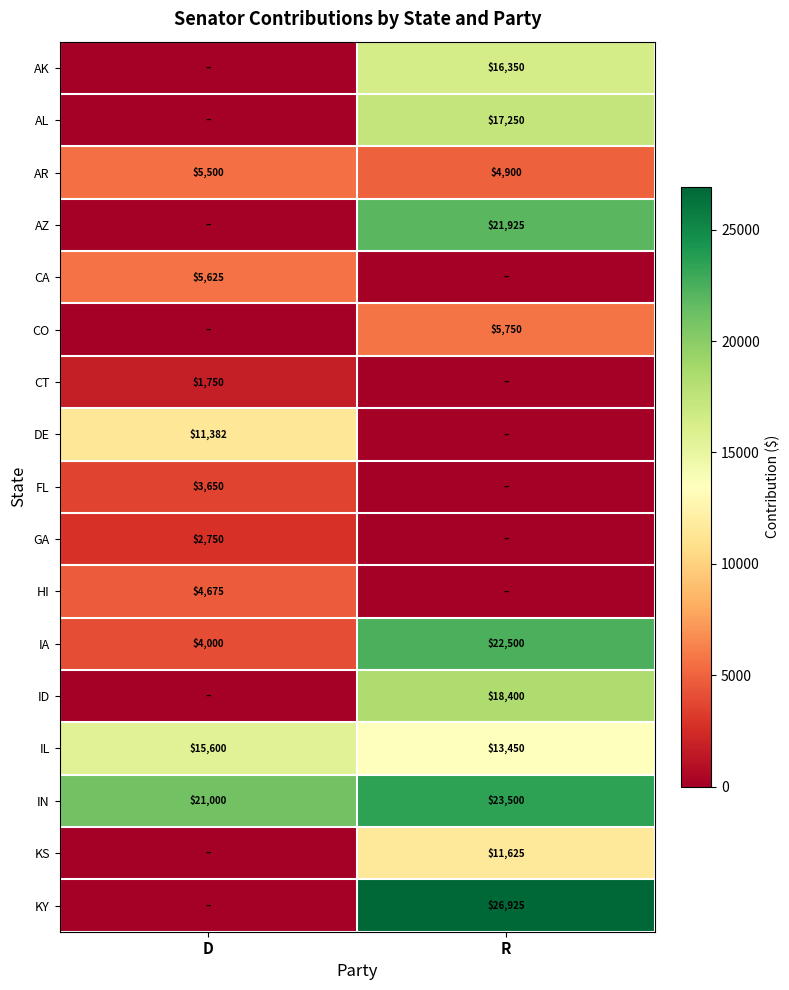

The IL series shows 18505 at R. True or false?

False